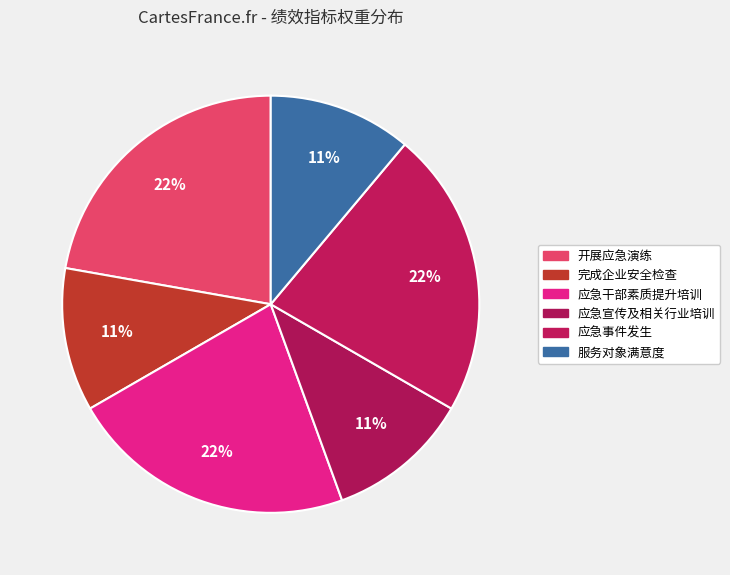

What is the ratio of the value at 应急宣传及相关行业培训 to the value at 应急干部素质提升培训?

0.5